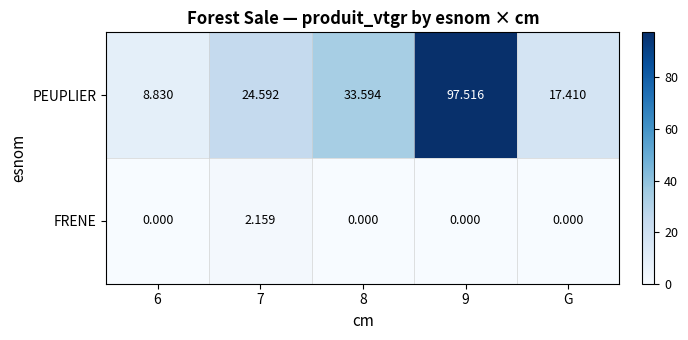

At 9, list the series in order from smallest to largest.

FRENE, PEUPLIER